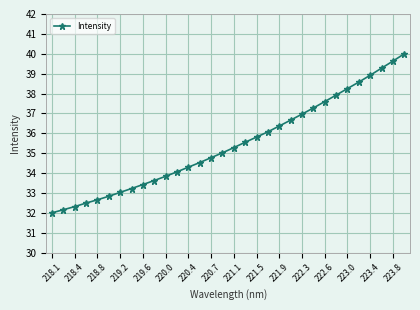

What is the value of the 15th point from the left?

34.8